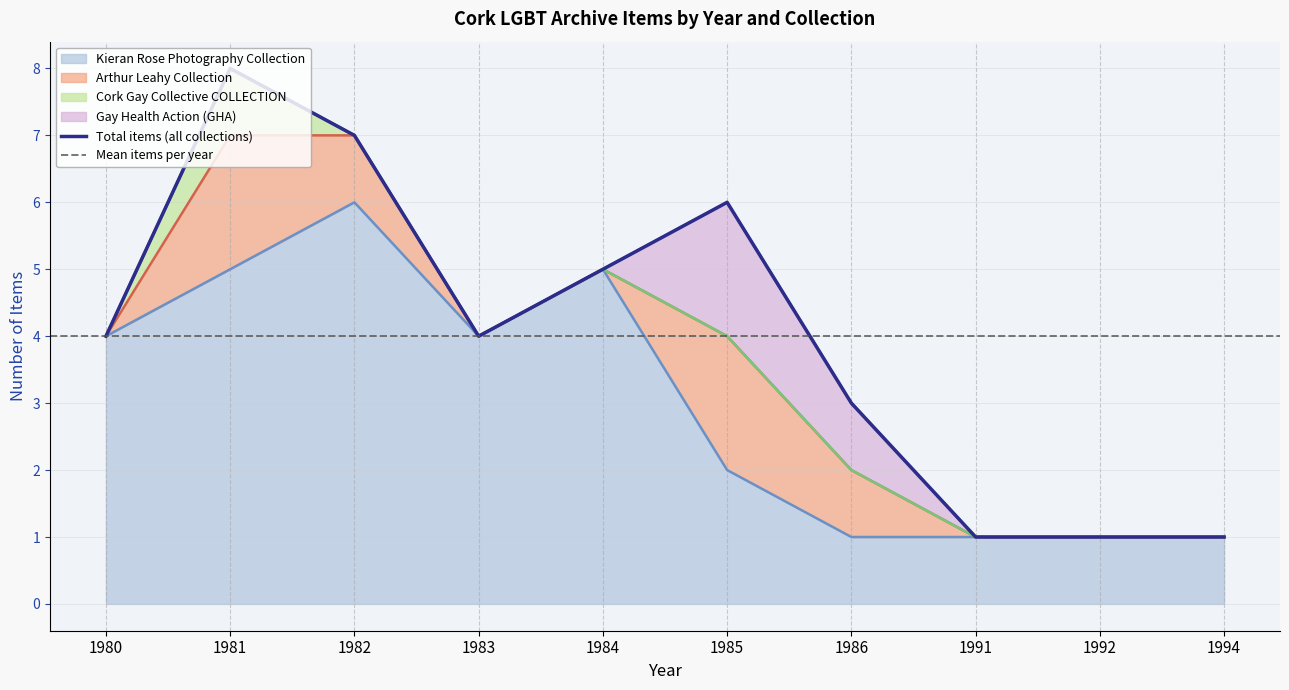

What are all the series names shown in the legend?

Kieran Rose Photography Collection, Arthur Leahy Collection, Cork Gay Collective COLLECTION, Gay Health Action (GHA)